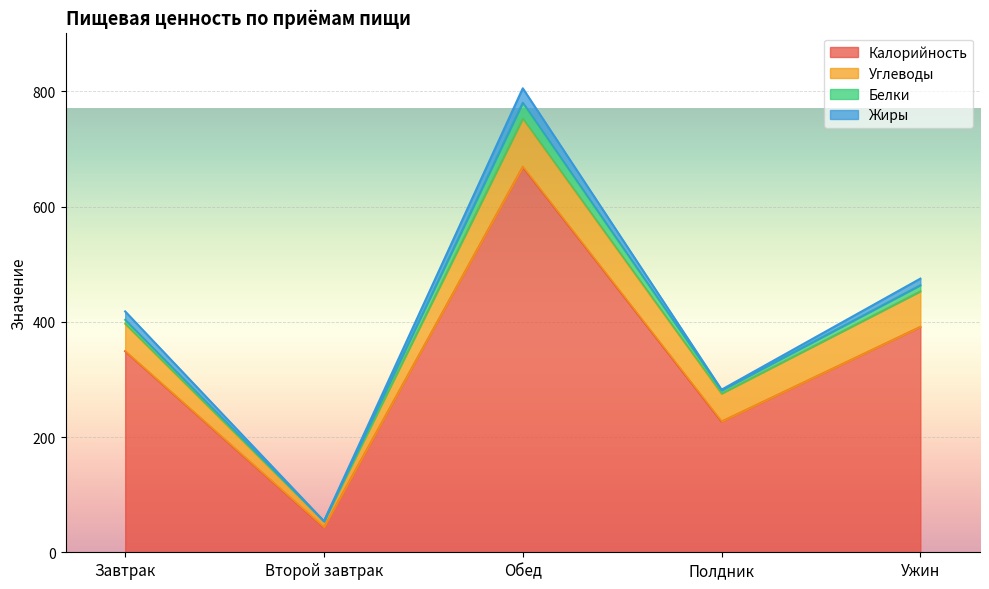

What is the minimum value for Углеводы?

10.1